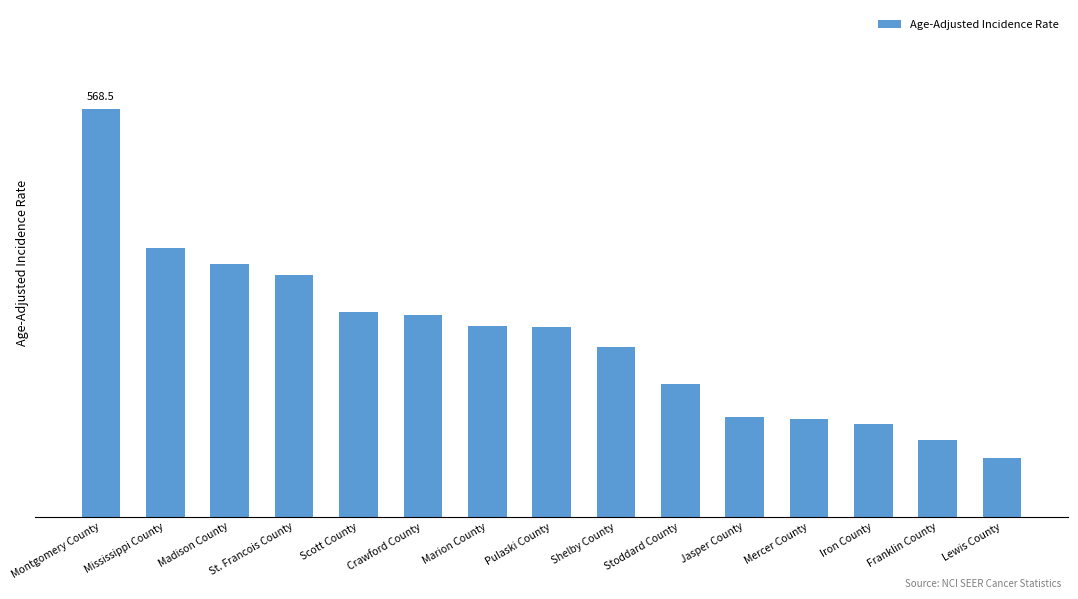

Rank the categories by value from lowest to highest.

Lewis County, Franklin County, Iron County, Mercer County, Jasper County, Stoddard County, Shelby County, Pulaski County, Marion County, Crawford County, Scott County, St. Francois County, Madison County, Mississippi County, Montgomery County